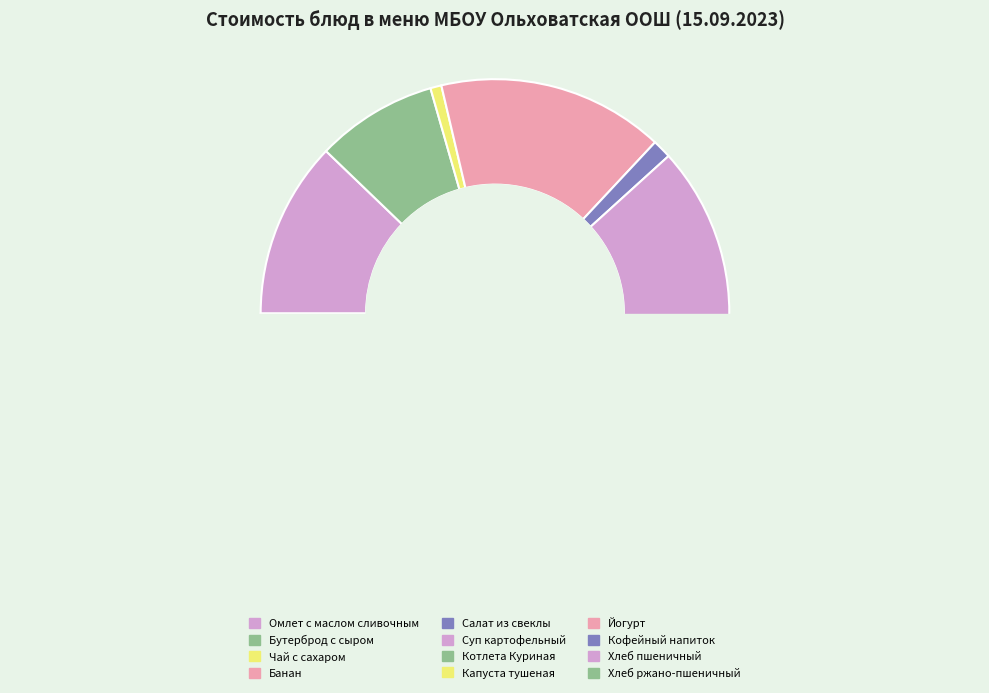

Which has a higher value, Омлет с маслом сливочным or Йогурт?

Йогурт